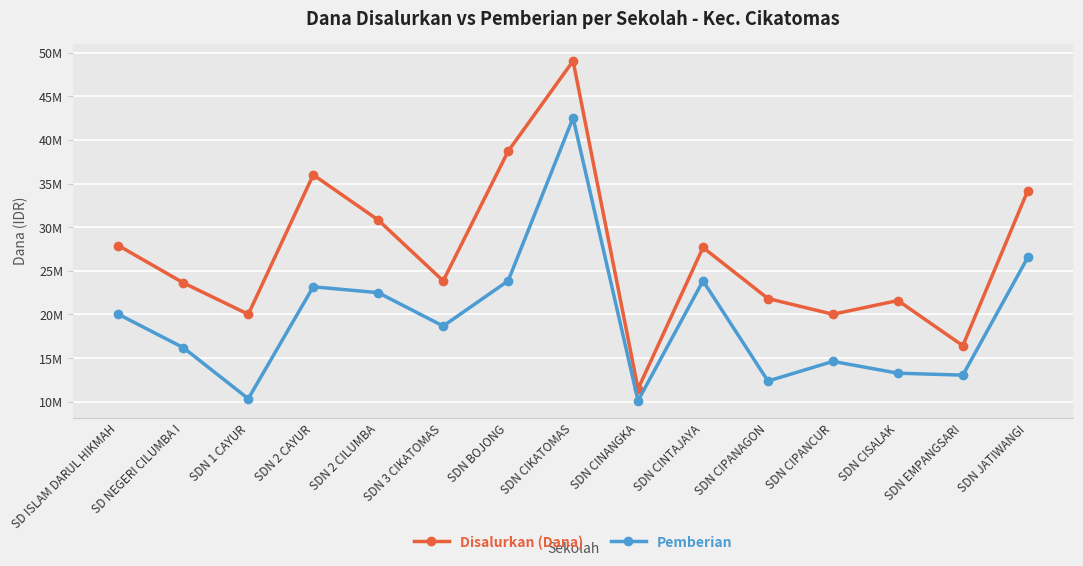

How many interior local valleys does the Disalurkan (Dana) series have?

5